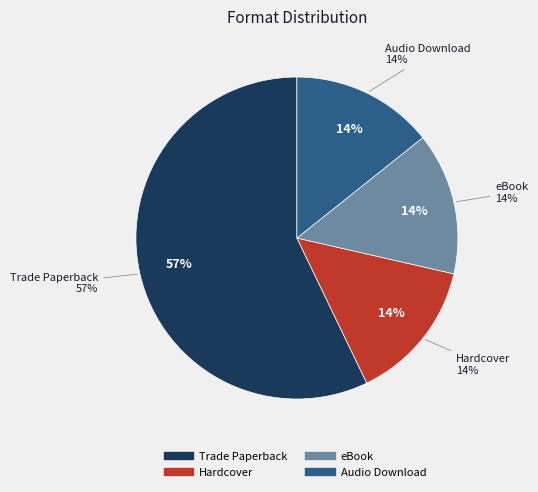

Is it true that Trade Paperback is 57% of the pie?

True